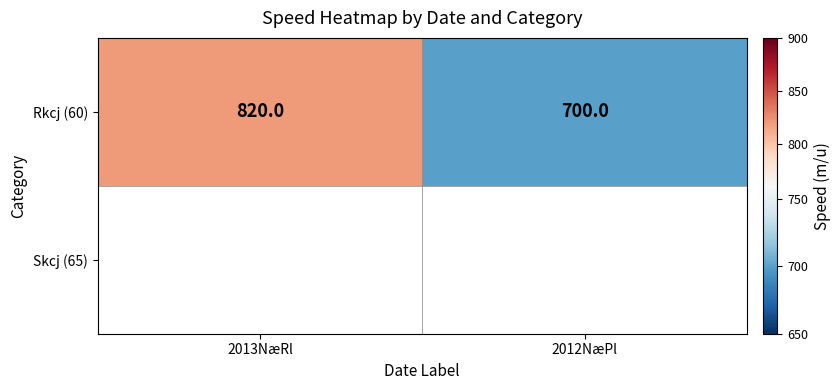

Reading right to left, list all the values displayed in this chart.

2012NæPl=700	2013NæRl=820